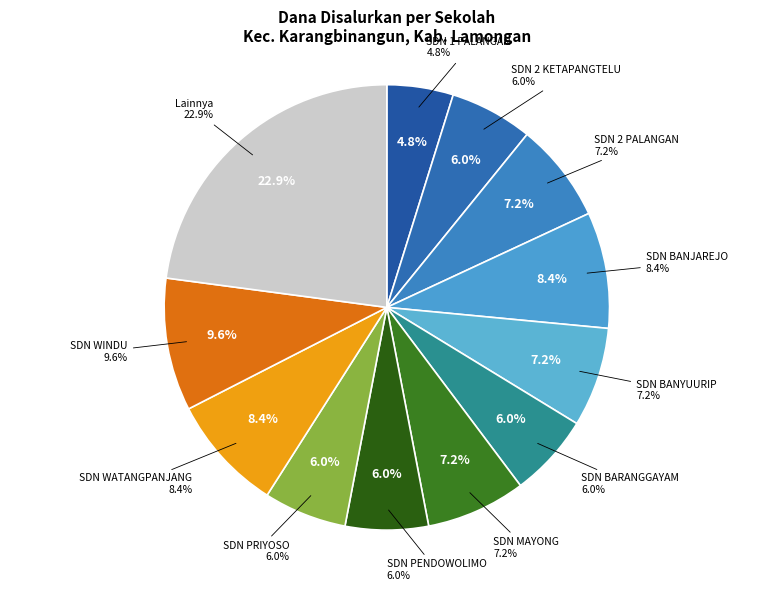

Combined, do SD NEGERI GAWEREJO and SD NEGERI 1 PALANGAN account for over 50%?

No